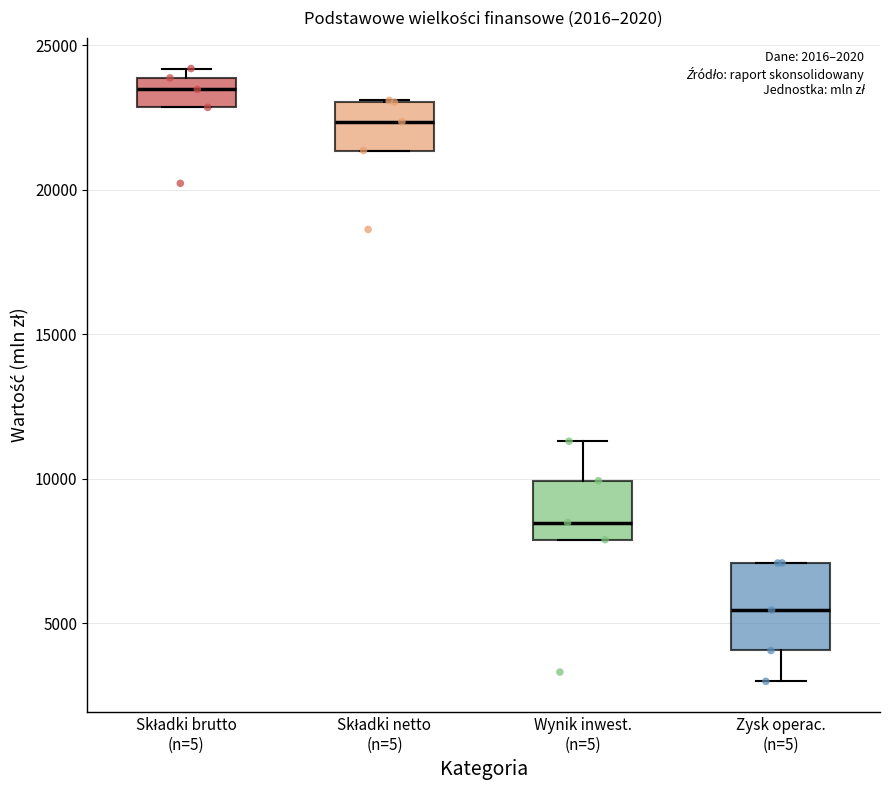

Which box's median line is the lowest?

Zysk operac. (n=5)